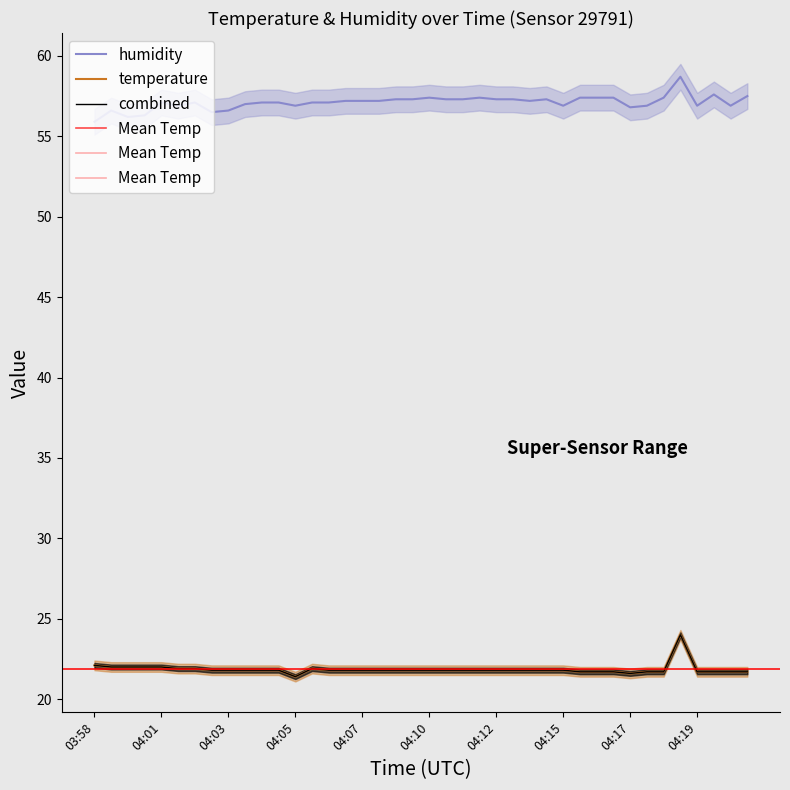

How many interior local peaks does the humidity series have?

8